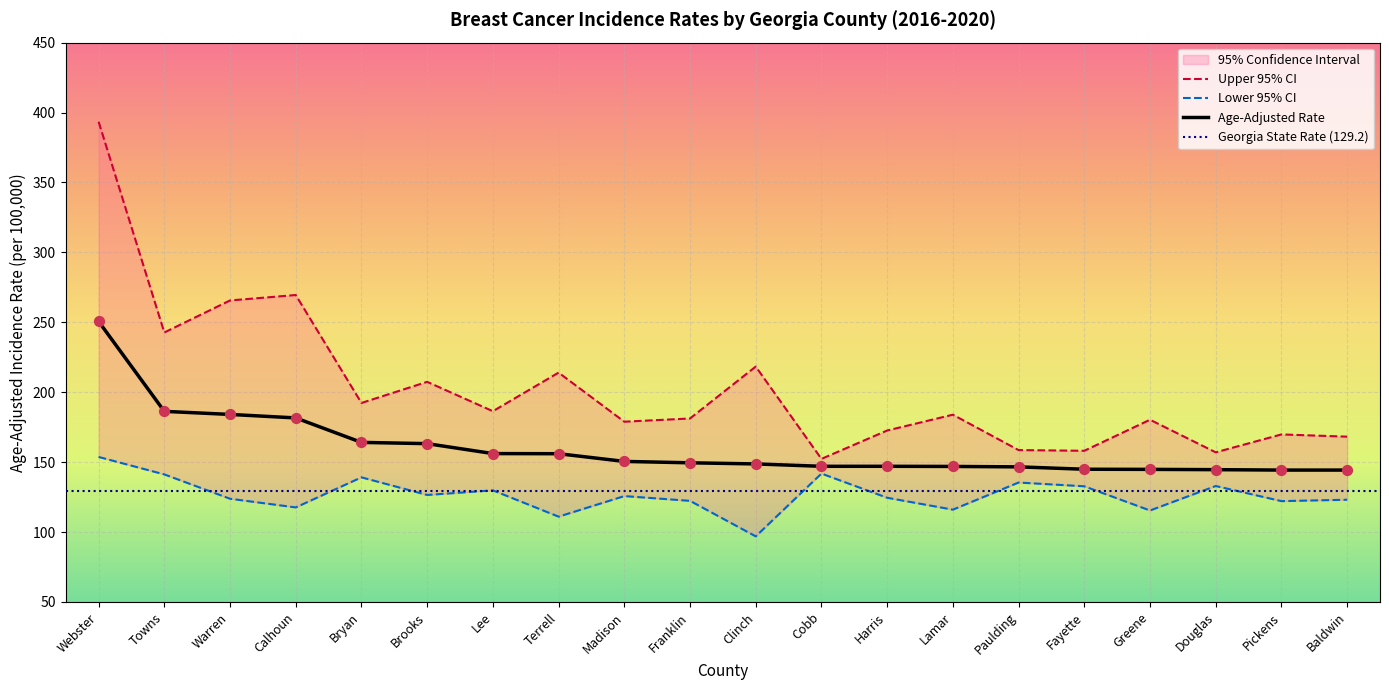

Which series has the largest total across all categories?

Upper 95% CI